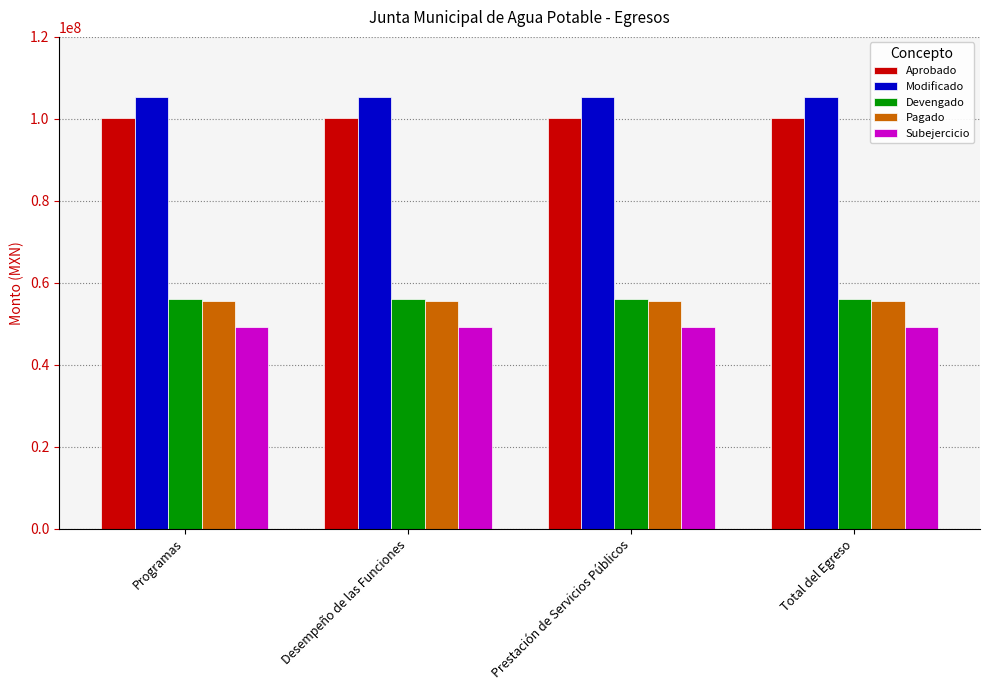

Count the number of categories in the chart.

4